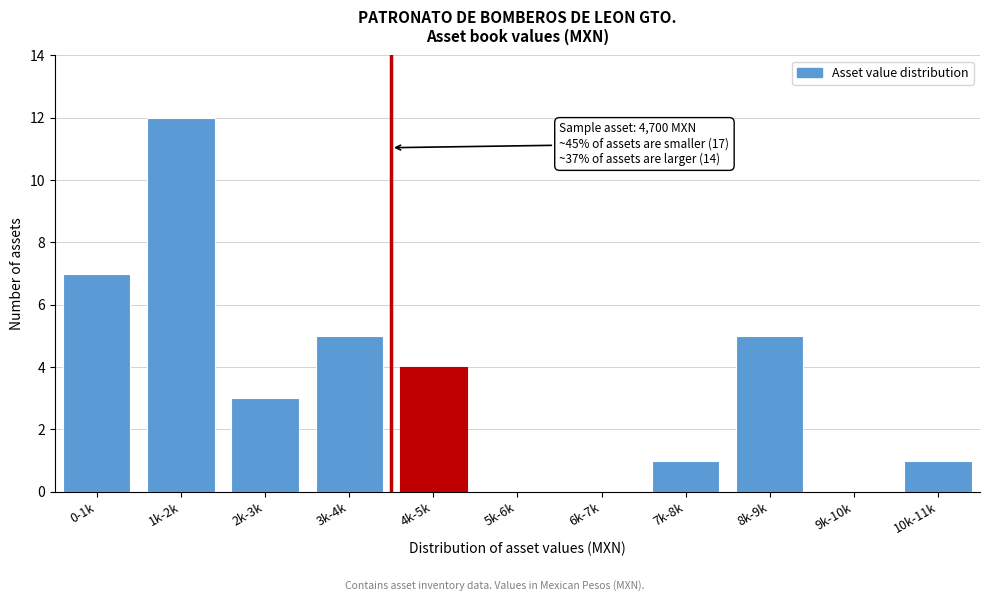

Reading left to right, list all the values displayed in this chart.

0-1k=7	1k-2k=12	2k-3k=3	3k-4k=5	4k-5k=4	5k-6k=0	6k-7k=0	7k-8k=1	8k-9k=5	9k-10k=0	10k-11k=1